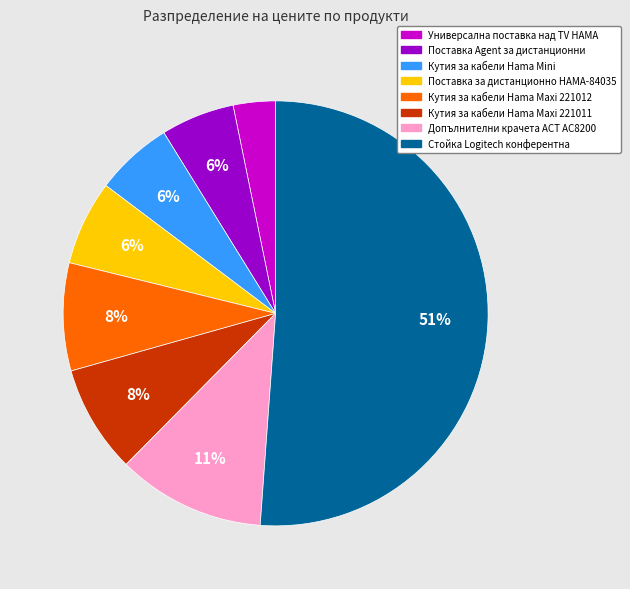

Does Поставка за дистанционно HAMA-84035 account for over 50% of the chart?

No